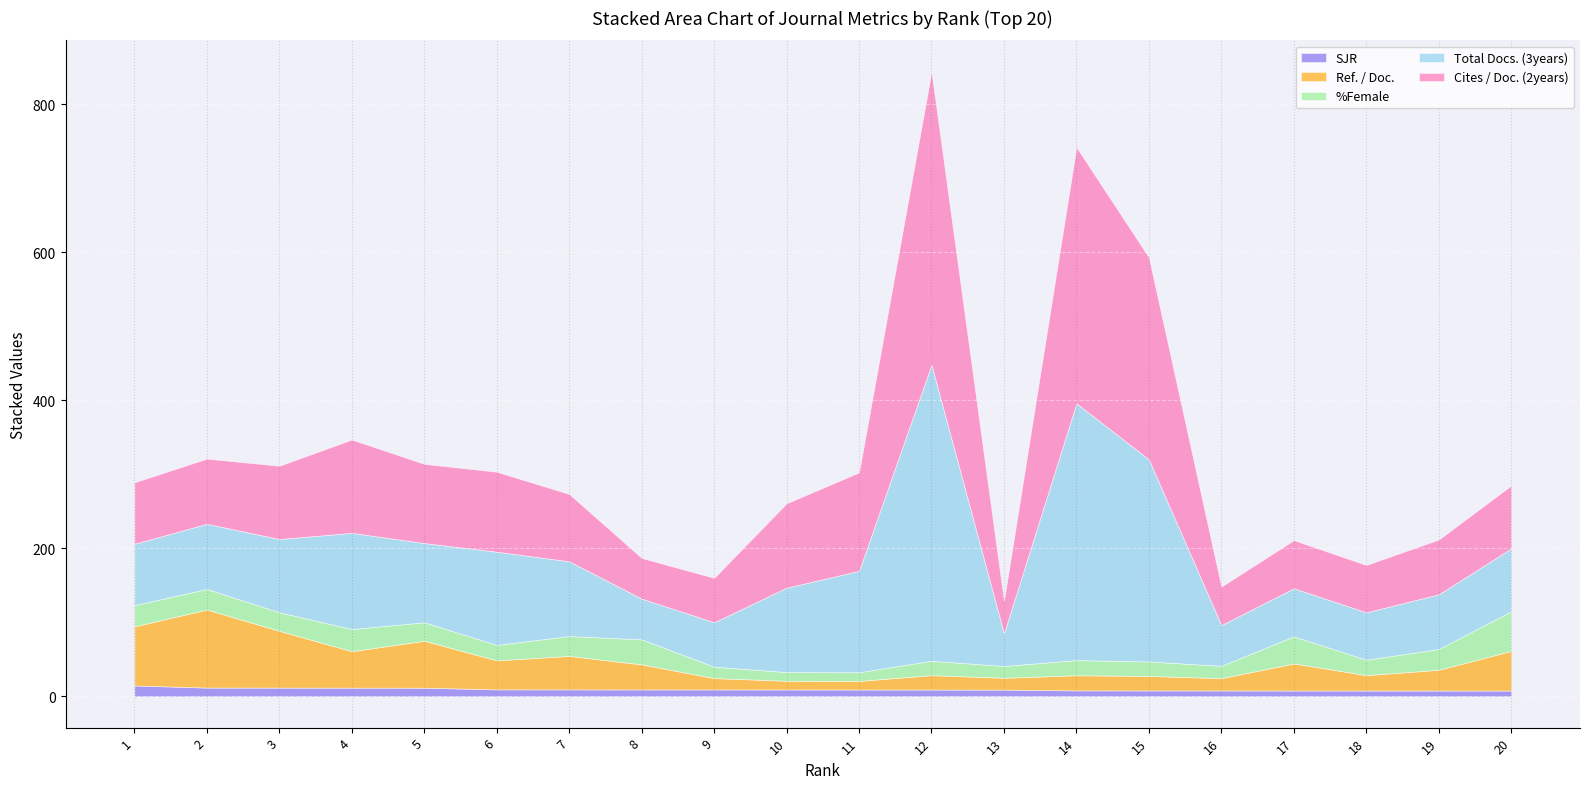

The value of SJR at 8 is 9.4. True or false?

True